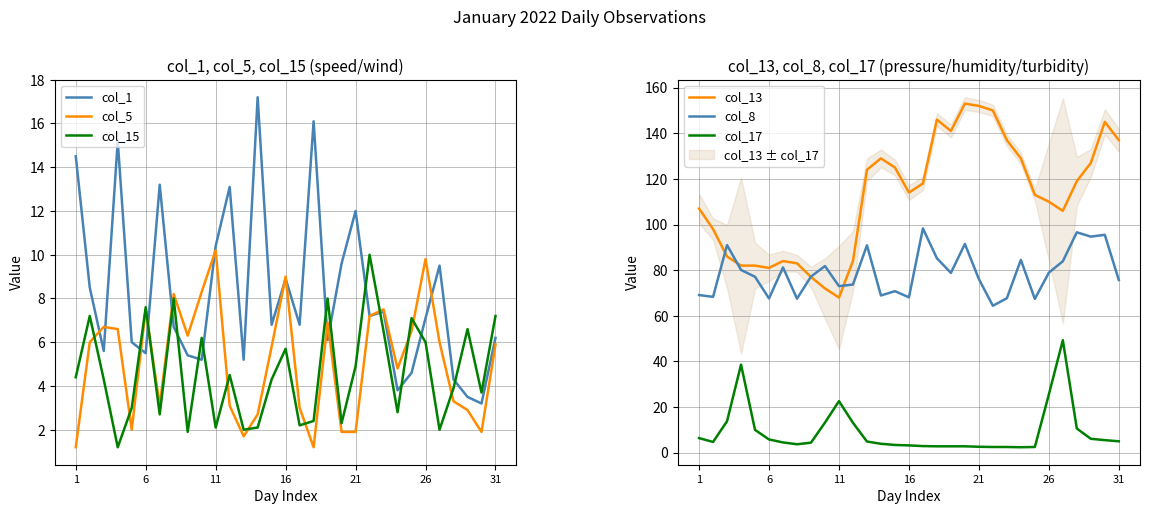

How many intersections are there between col_15 and col_1?

13